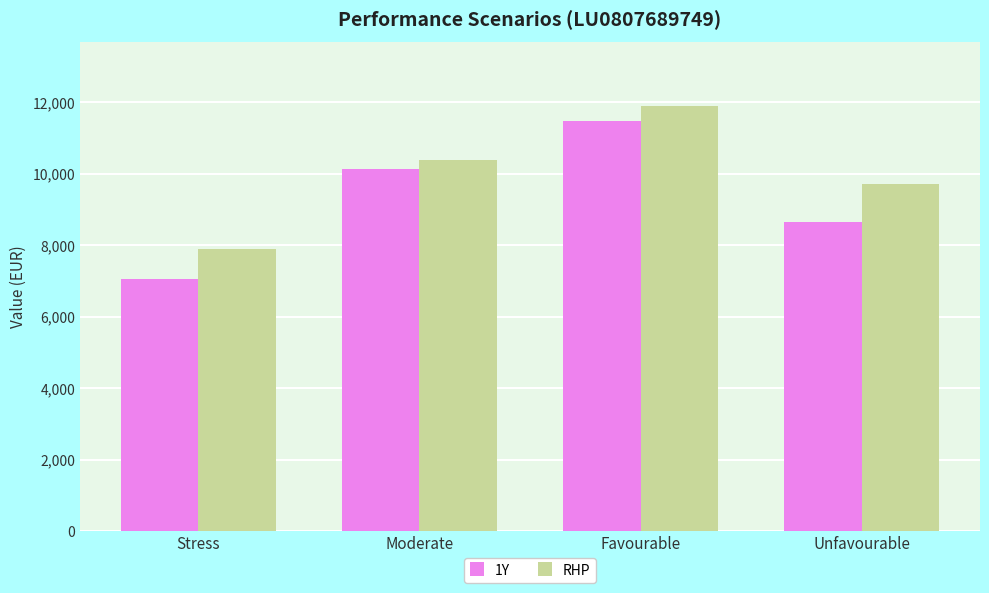

Between Moderate and Unfavourable, which series saw the biggest shift?

1Y